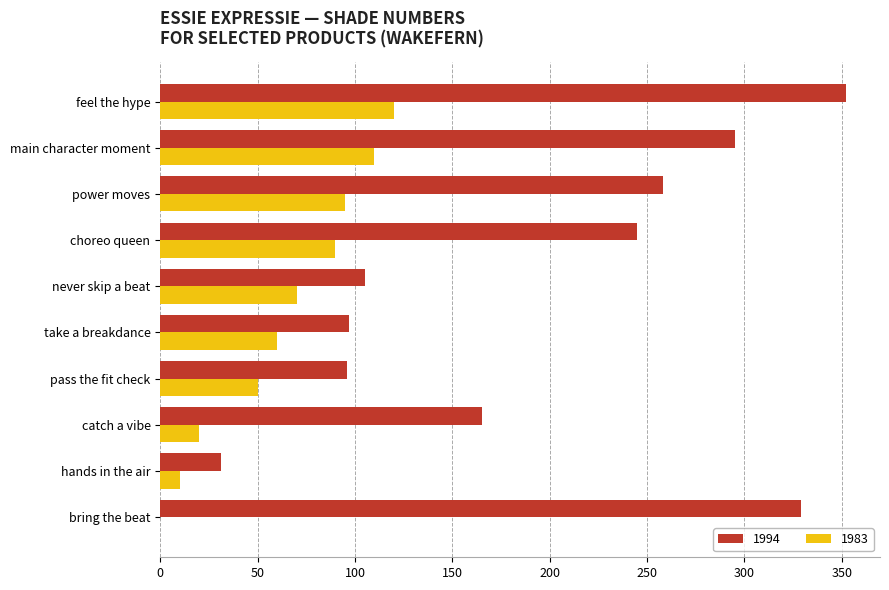

How many categories are shown in the chart?

10